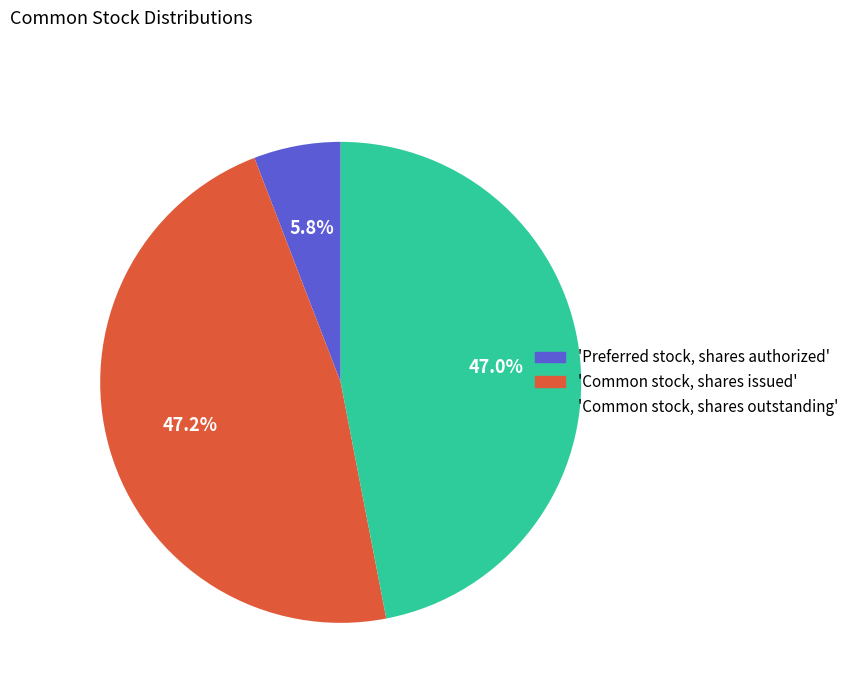

Does any single category account for the majority?

No